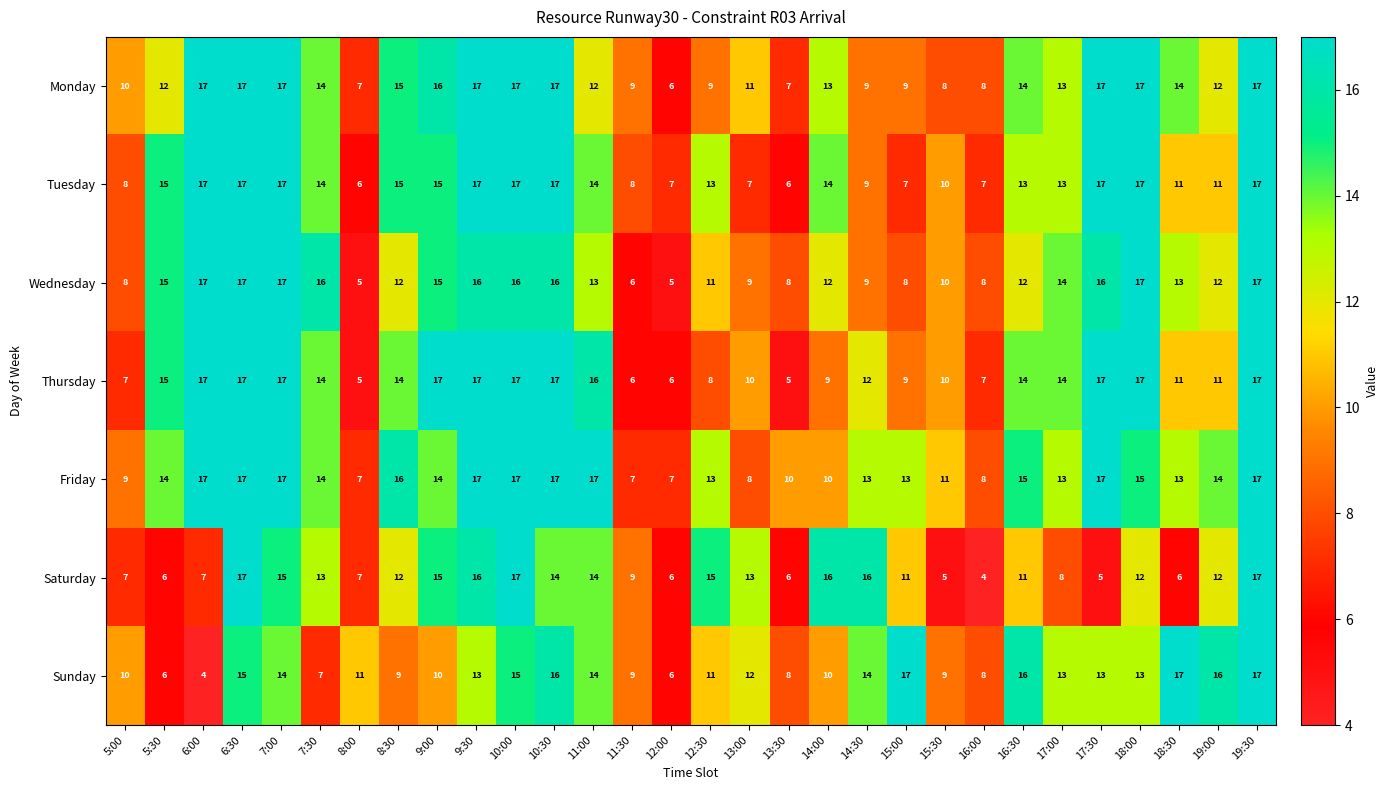

What is the sum of all Saturday values?

332